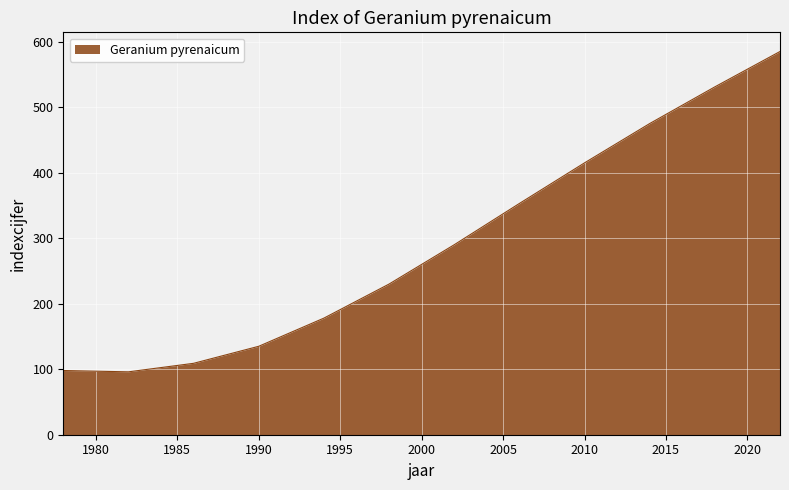

What is the smallest value displayed?

96